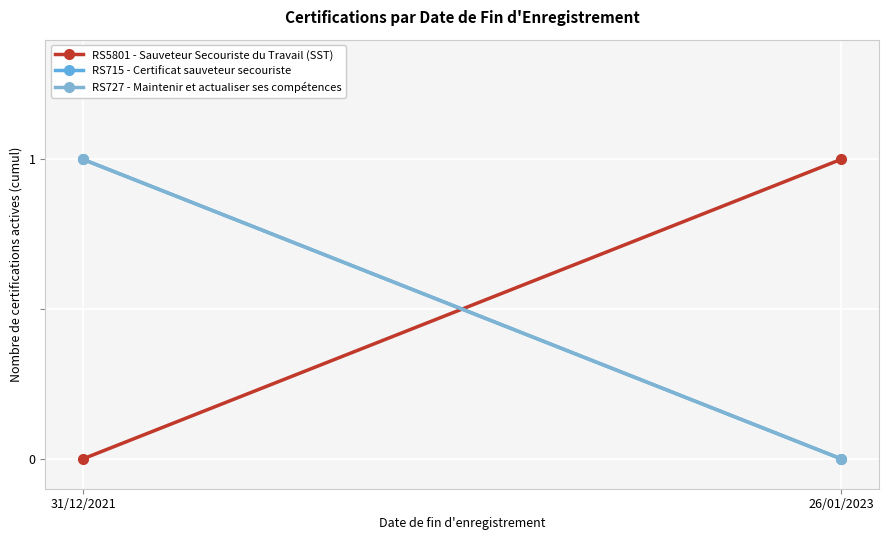

The value of RS5801 - Sauveteur Secouriste du Travail (SST) at 26/01/2023 is 1. True or false?

True